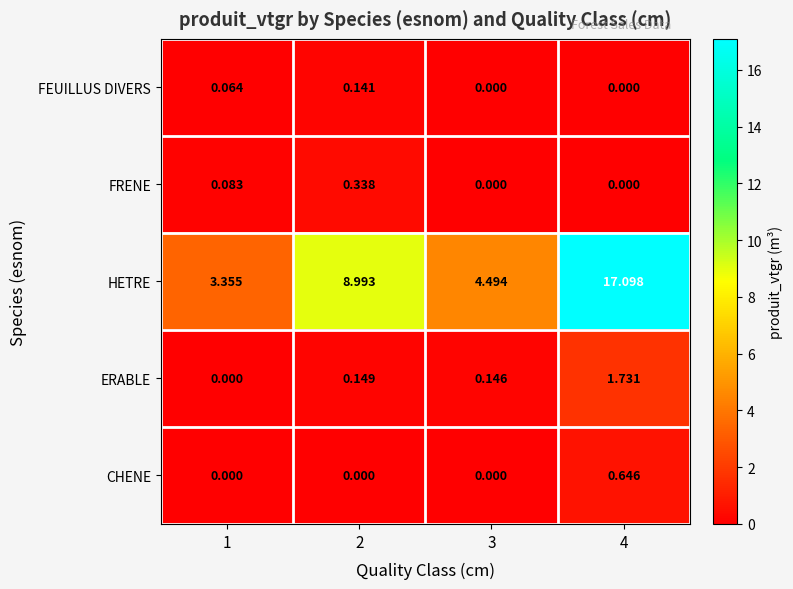

Which label corresponds to the largest value in the chart?

4